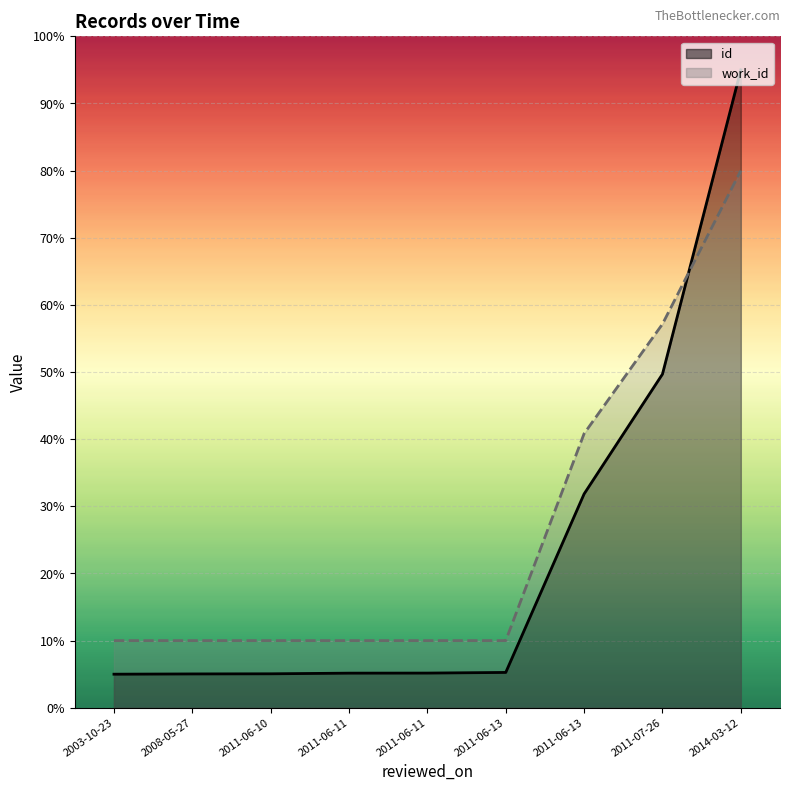

At which category does the chart reach its minimum across all series?

2003-10-23